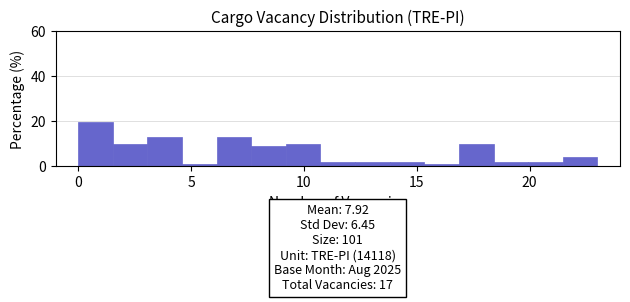

Read against the x-axis, roughly where is the centre of the tallest bar?

1.0